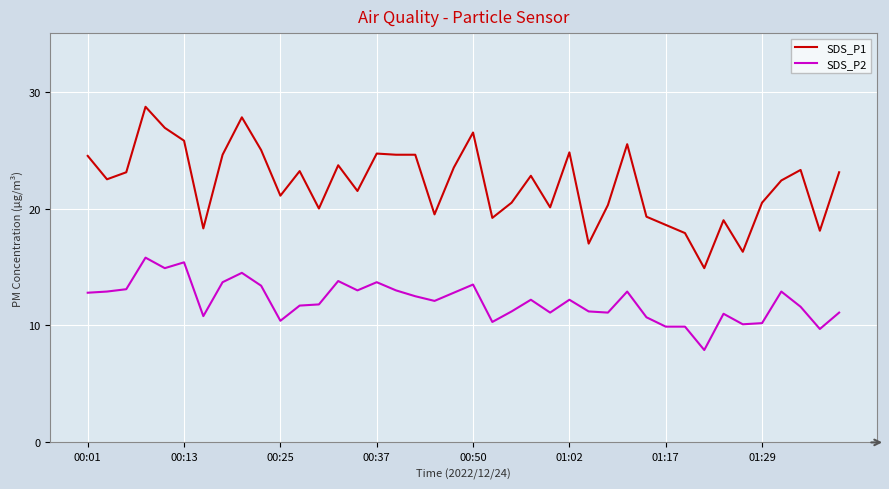

List the series in order of their peak value, lowest first.

SDS_P2, SDS_P1